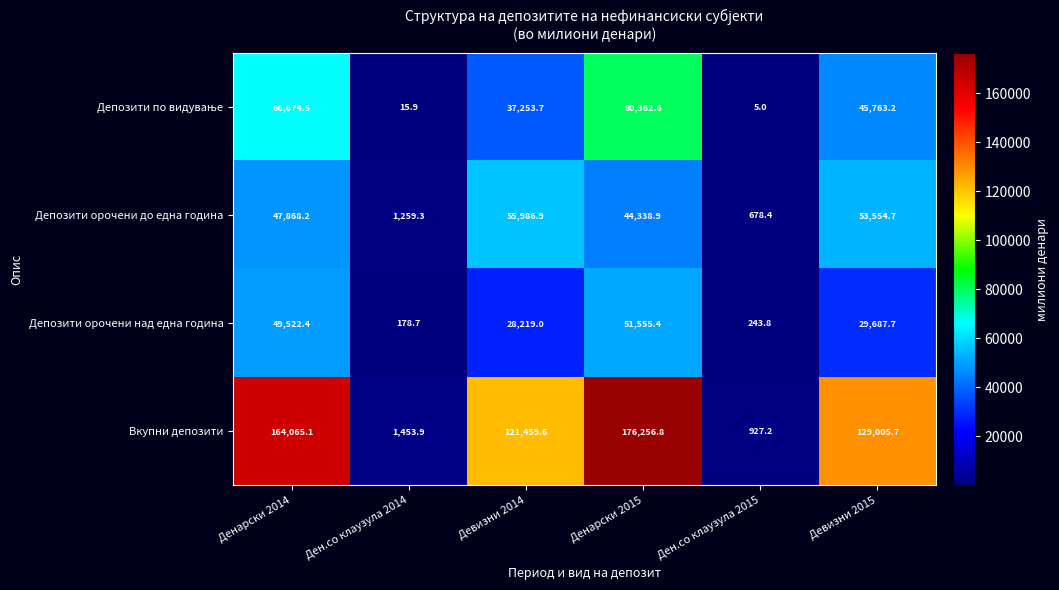

What is the difference between the highest and lowest values at Денарски 2015?

131917.9